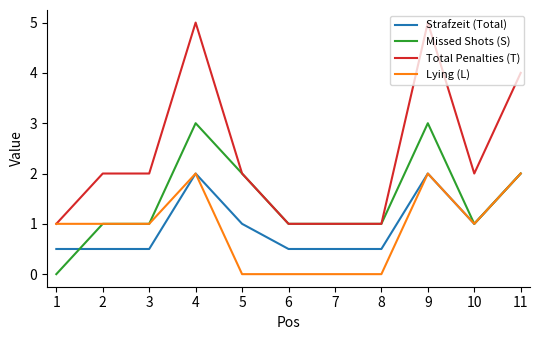

What is the total value across all series at 10?

5.0